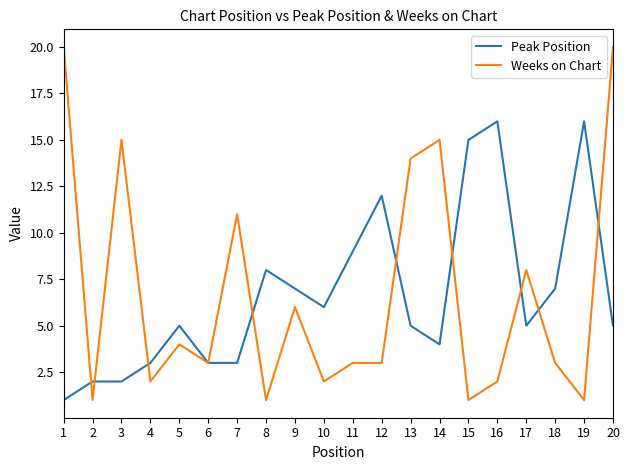

At which label is Weeks on Chart closest to 10?

7